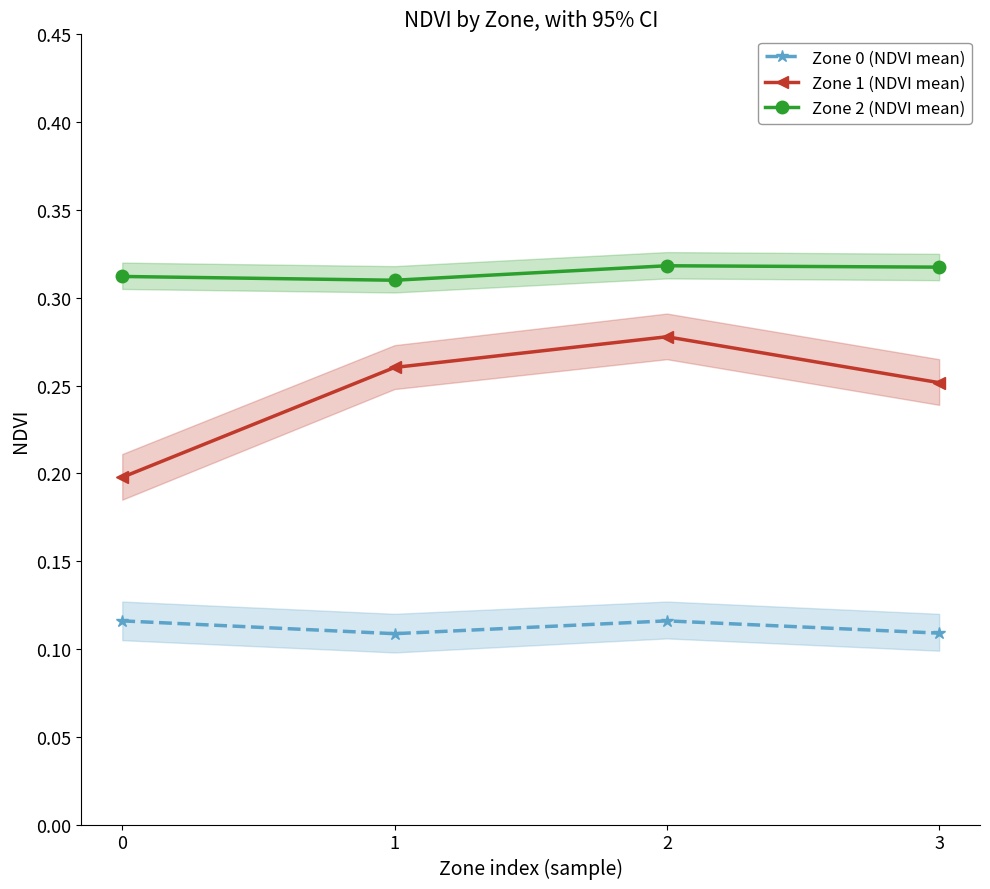

True or false: Zone 1 (NDVI mean) and Zone 2 (NDVI mean) intersect in this chart.

False